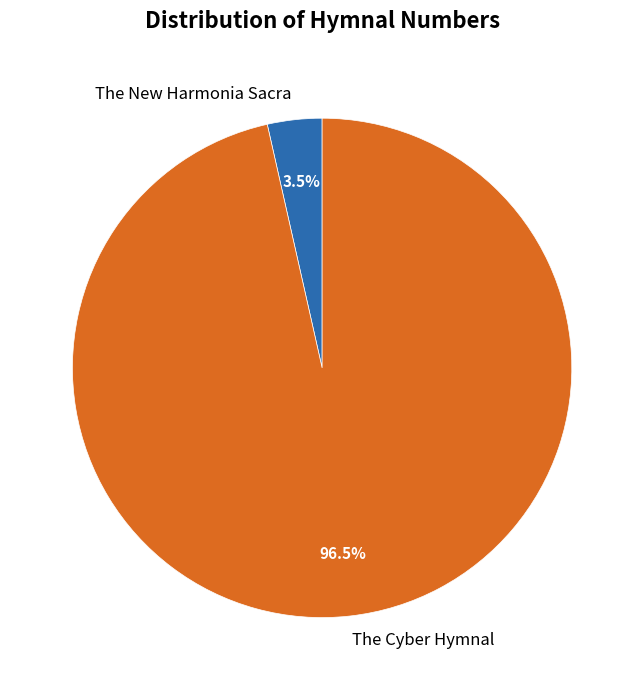

Is there any slice that represents more than half of the pie?

Yes